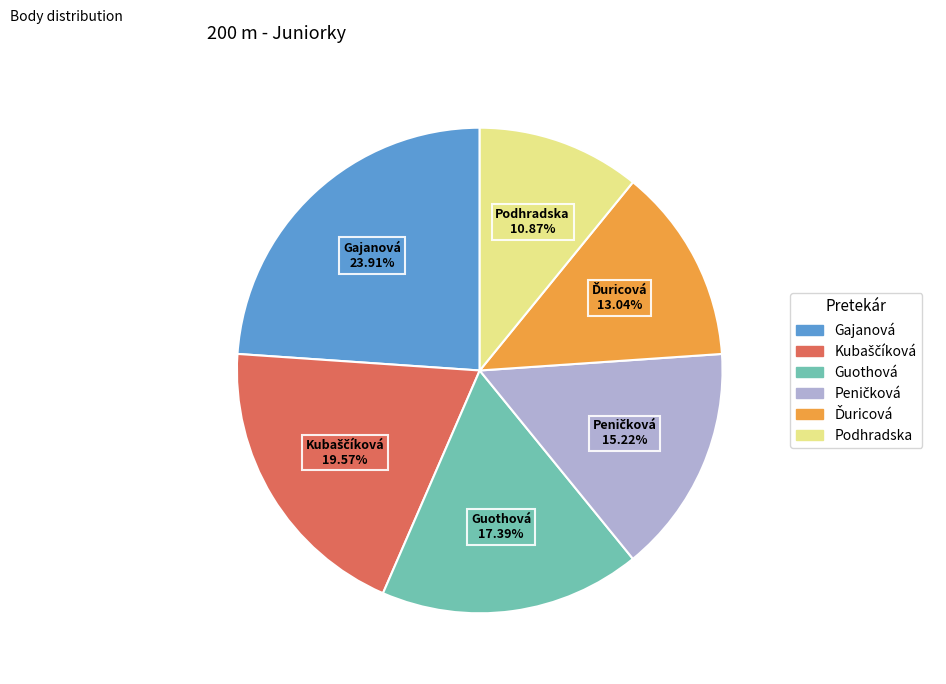

Count the number of slices in the pie.

6